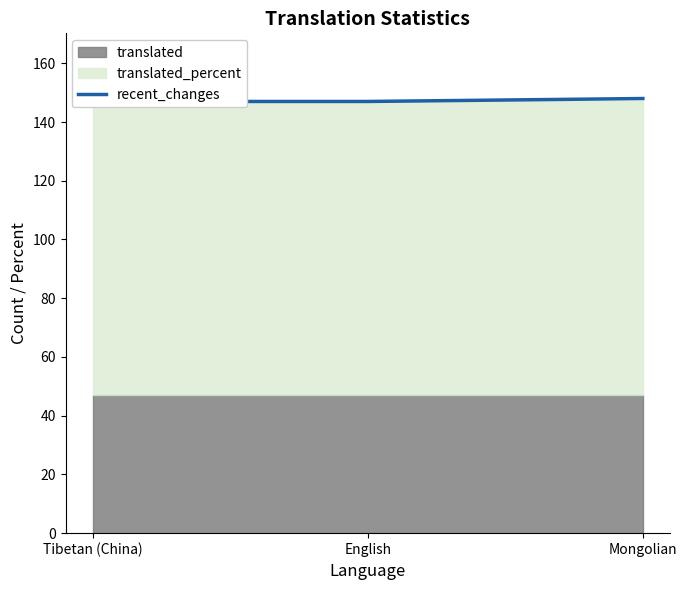

What is the label of the 2nd point from the left?

English